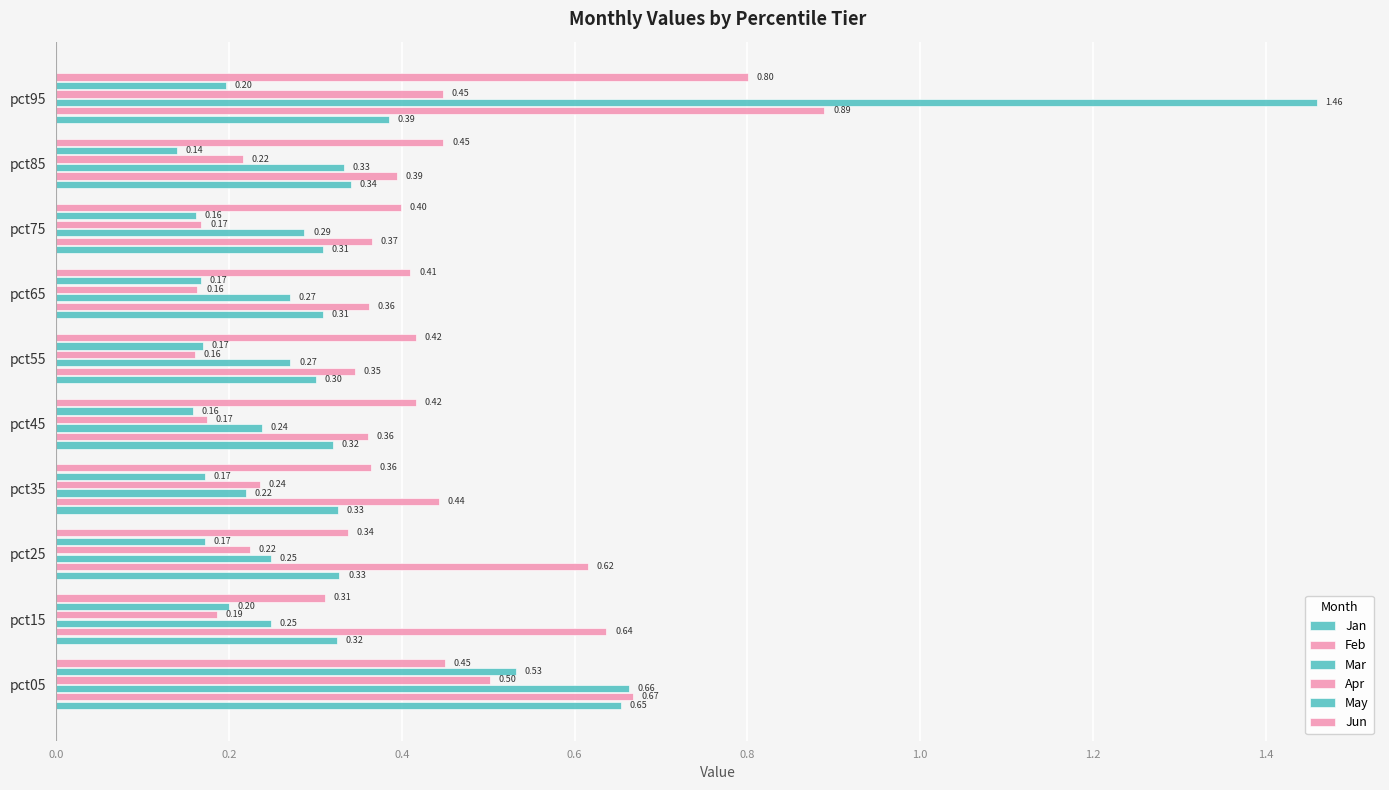

What is the maximum value shown in the chart?

1.5